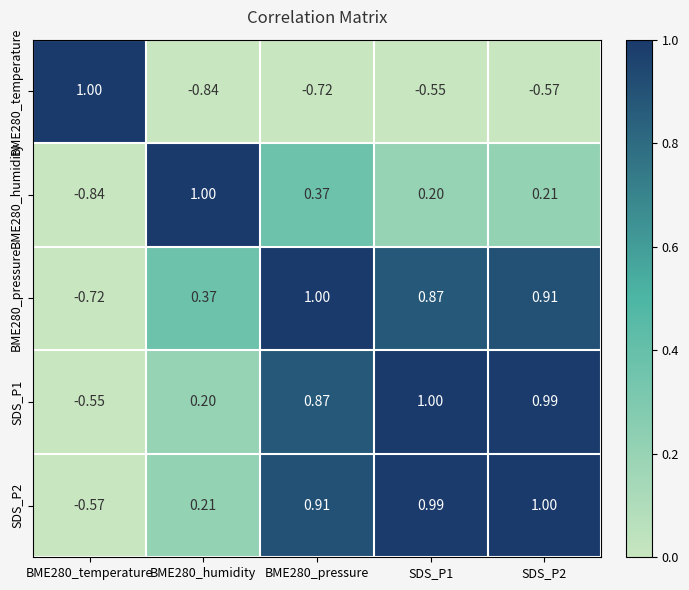

Which series changed the most between SDS_P1 and SDS_P2?

BME280_pressure